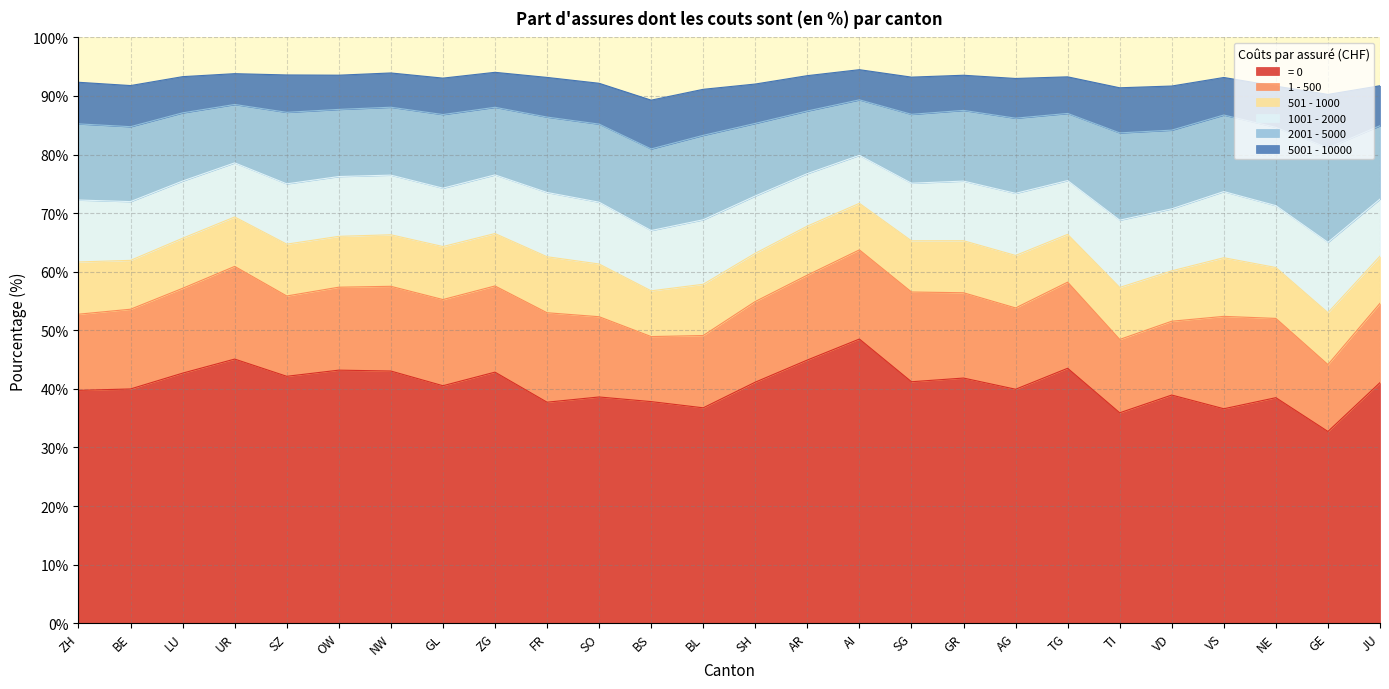

What is the total value across all series at FR?

93.2